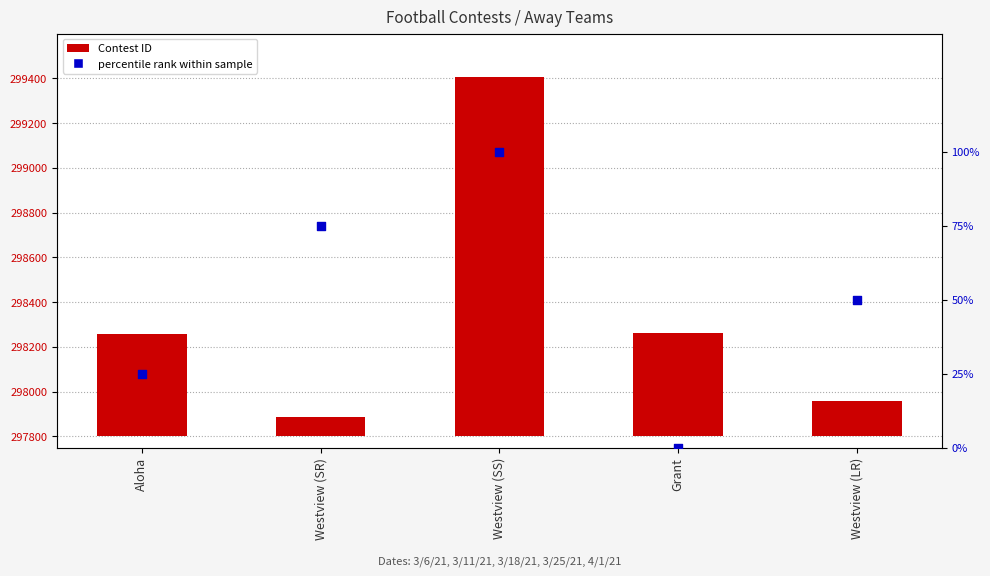

Is the value of Contest ID at Aloha greater than the value of percentile rank at Aloha?

Yes